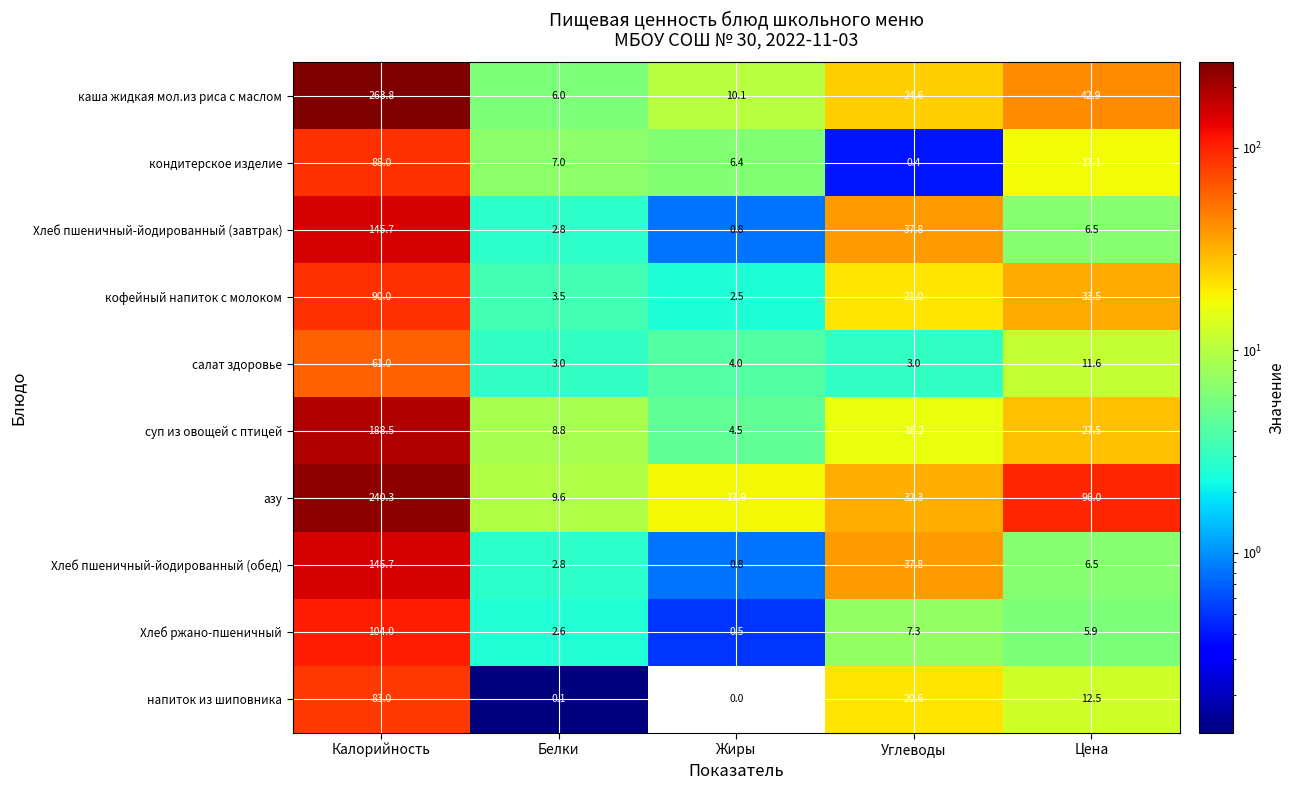

Is it true that напиток из шиповника equals 0.1 at Белки?

True